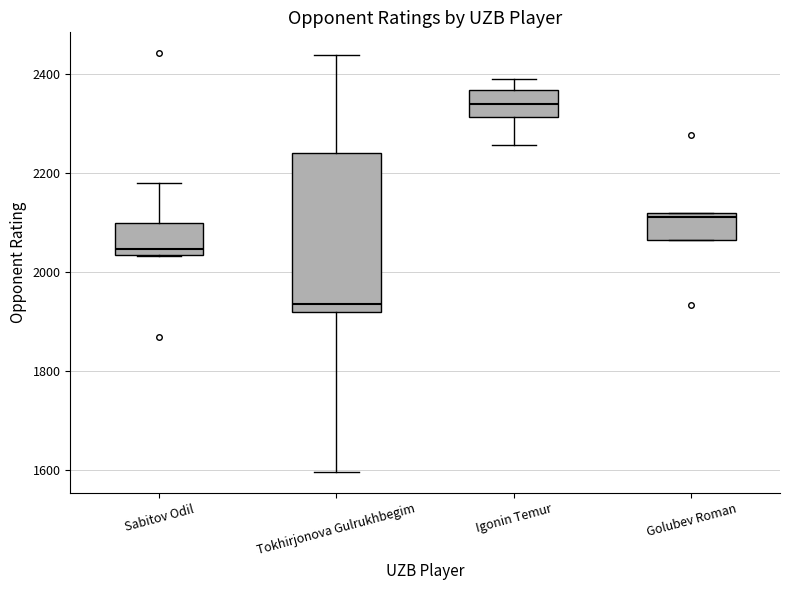

Reading left to right, read every box against the y-axis: the position of its median line, the range the box covers, and the ends of its whiskers. The values are not printed on the chart, so give them approximately, as read against the axis.

Sabitov Odil: median 2040 (just above the box's lower edge), box 2040 to 2100, whiskers 2040 to 2180
Tokhirjonova Gulrukhbegim: median 1940, box 1920 to 2240, whiskers 1600 to 2440
Igonin Temur: median 2340, box 2320 to 2360, whiskers 2260 to 2400
Golubev Roman: median 2120 (just below the box's upper edge), box 2060 to 2120, whiskers 2060 to 2120